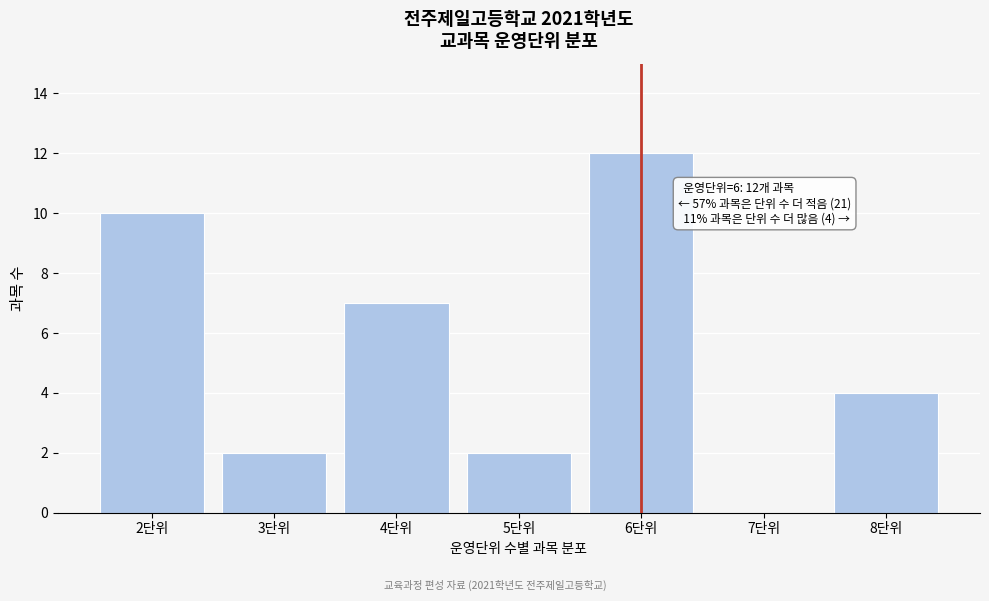

Reading left to right, what are all the values shown in this chart?

2단위=10	3단위=2	4단위=7	5단위=2	6단위=12	7단위=0	8단위=4